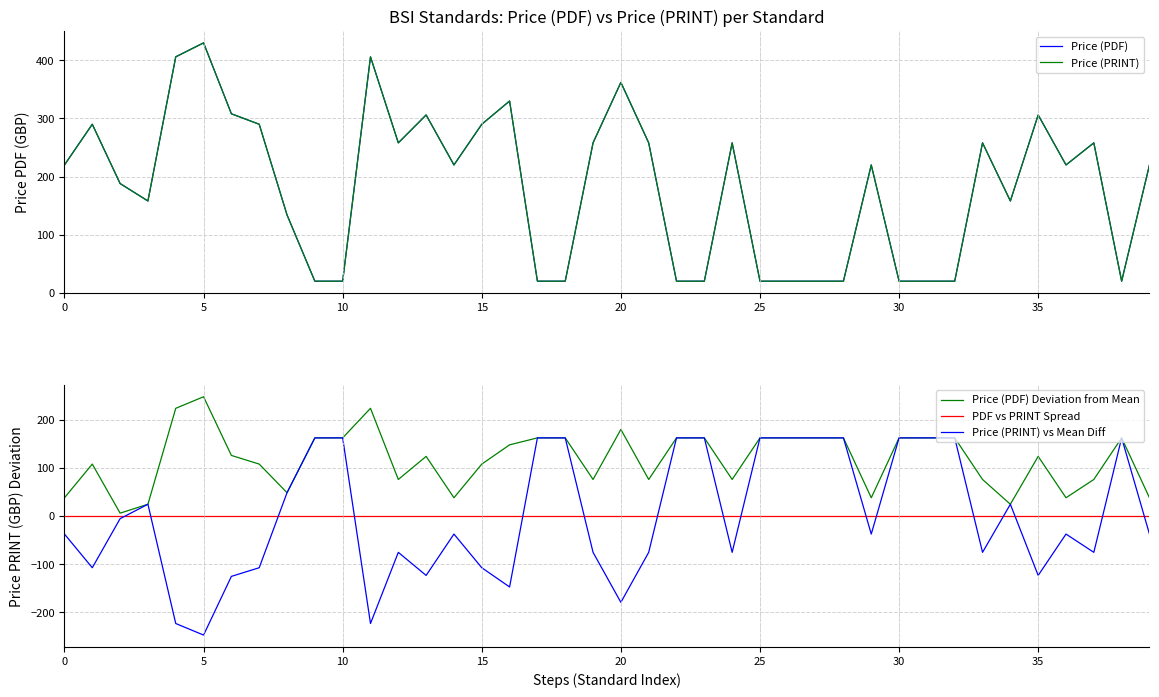

Rank the series at 31 from lowest to highest value.

PDF vs PRINT Spread, Price (PDF), Price (PRINT), Price (PDF) Deviation from Mean, Price (PRINT) vs Mean Diff